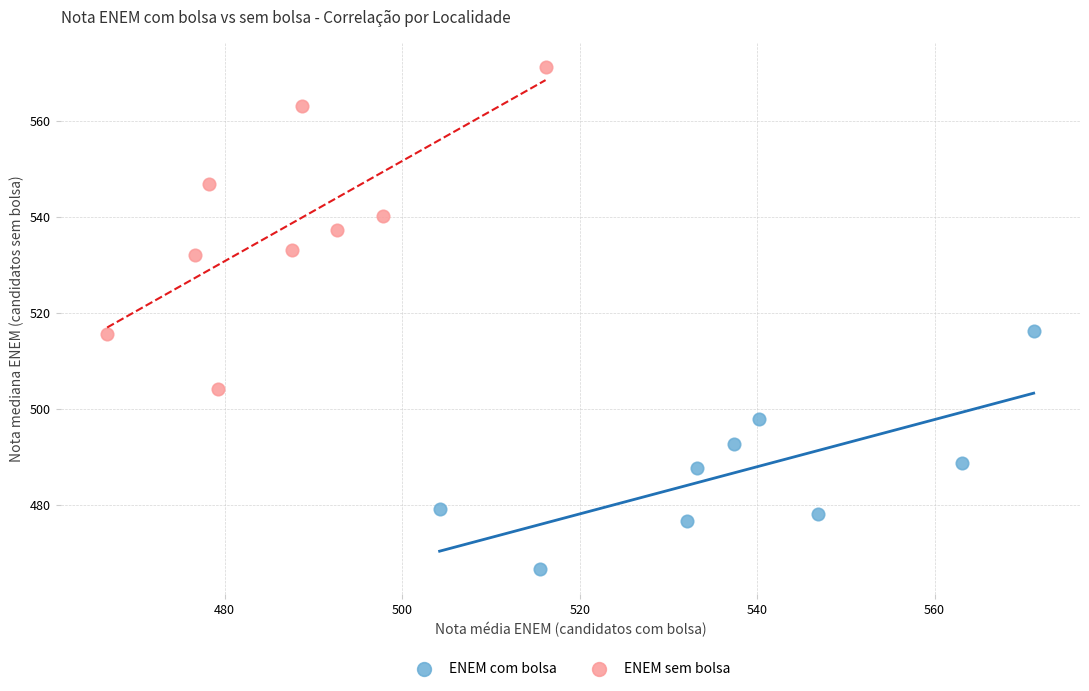

Which series contains the lowest Y value?

ENEM com bolsa